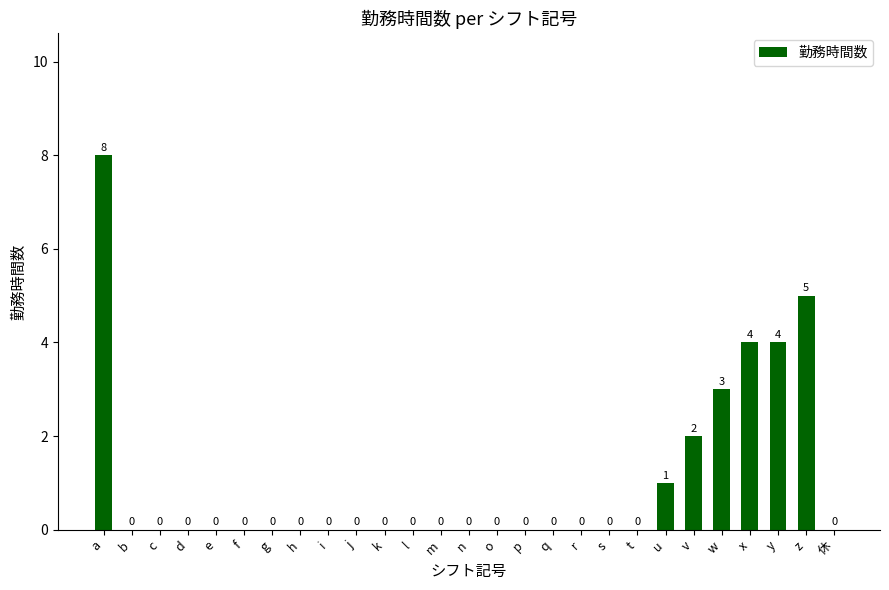

The value at z is 5. True or false?

True